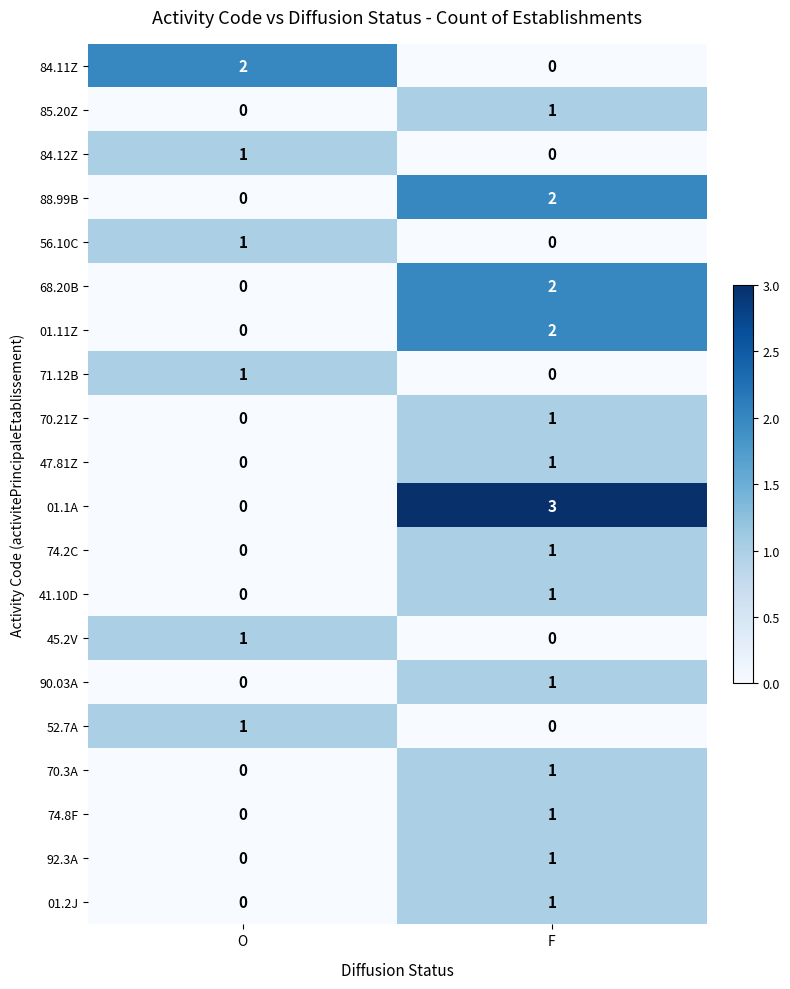

At which category is the sum across all series the highest?

F